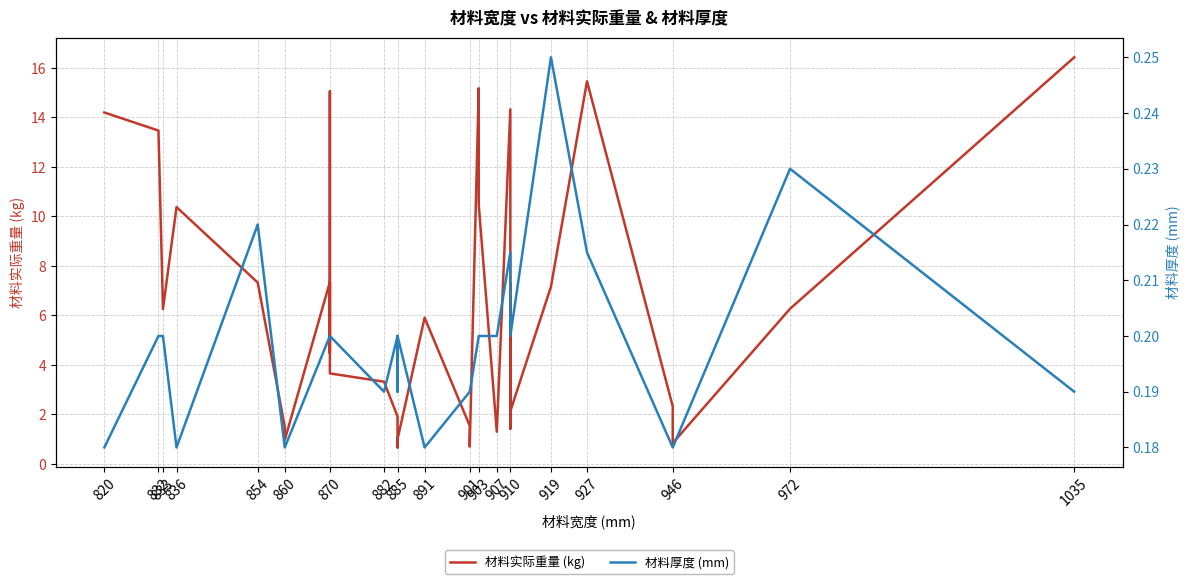

True or false: 材料厚度 (mm) and 材料实际重量 (kg) intersect in this chart.

False